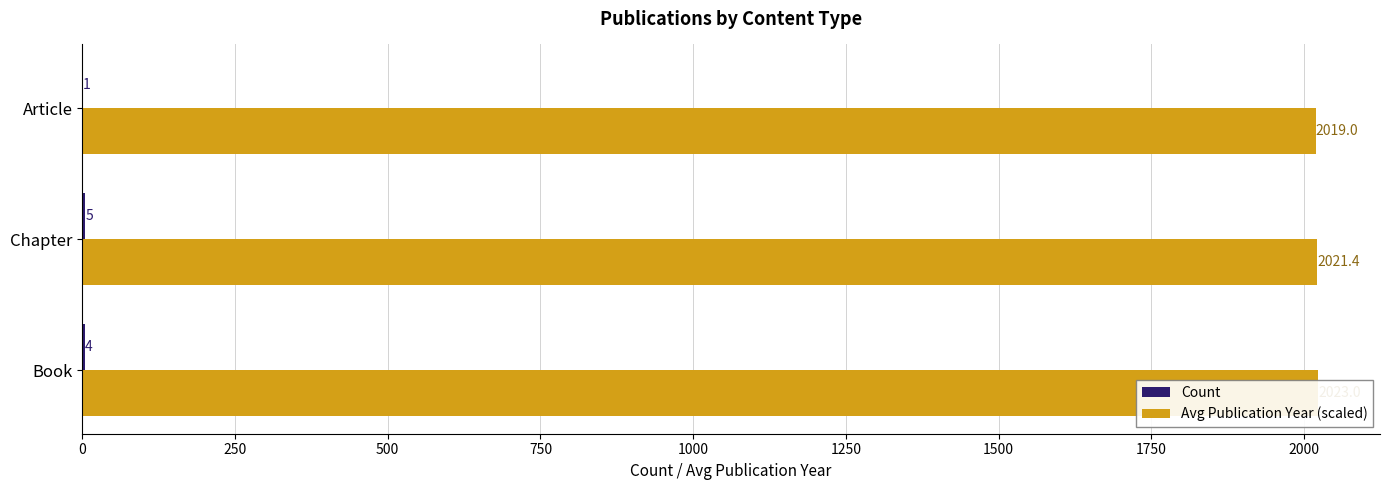

At how many categories does at least one series exceed 717?

3